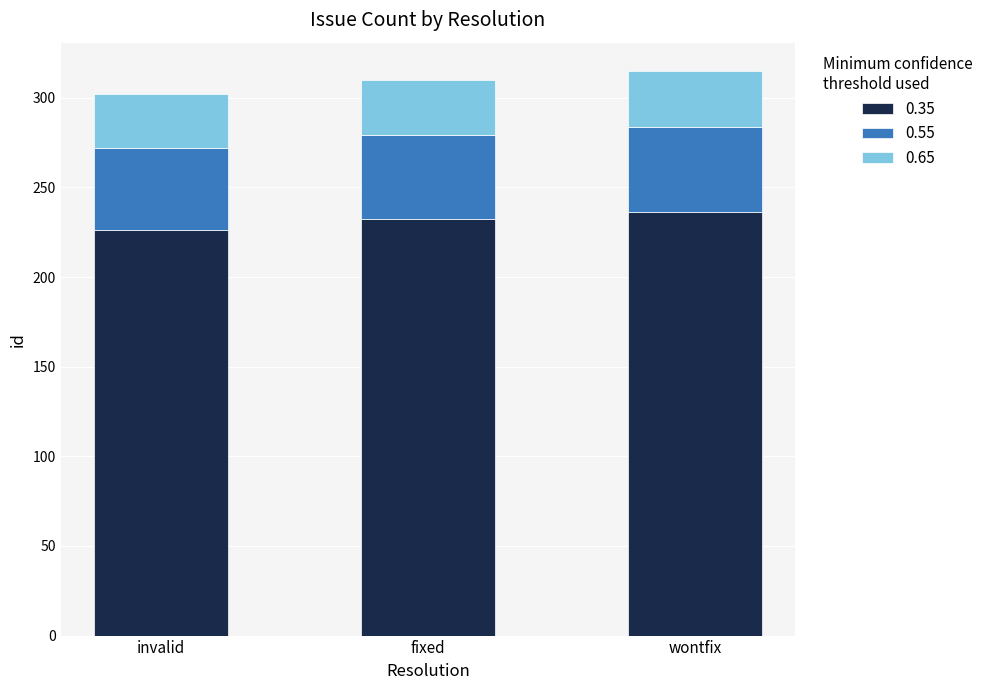

What is the total value across all series at invalid?

302.0